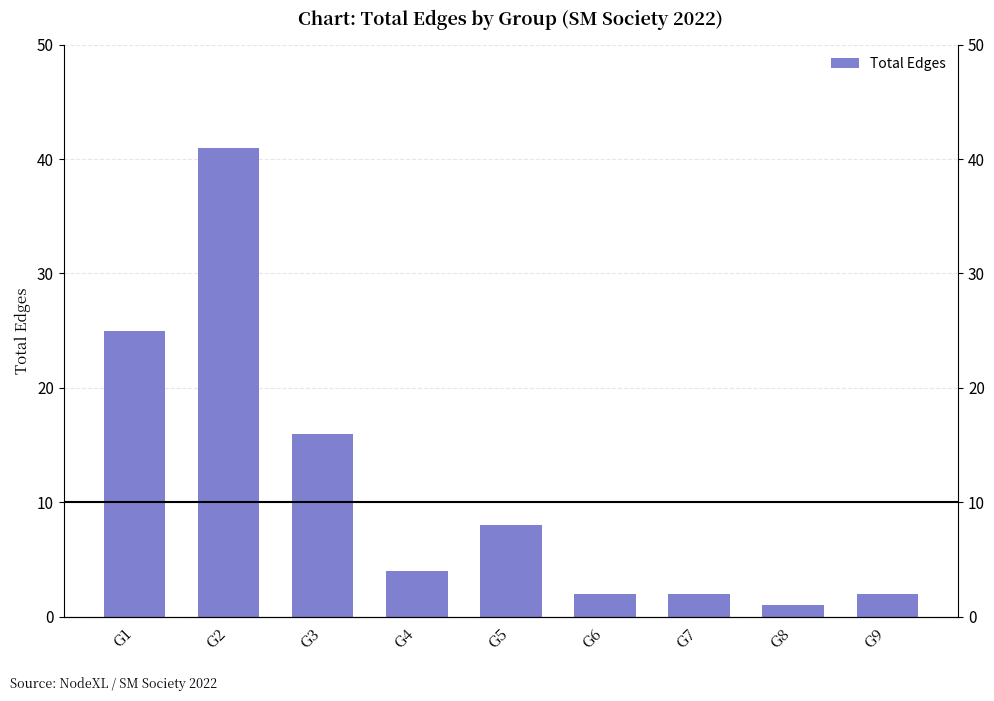

What is the value of the 7th bar from the left?

2